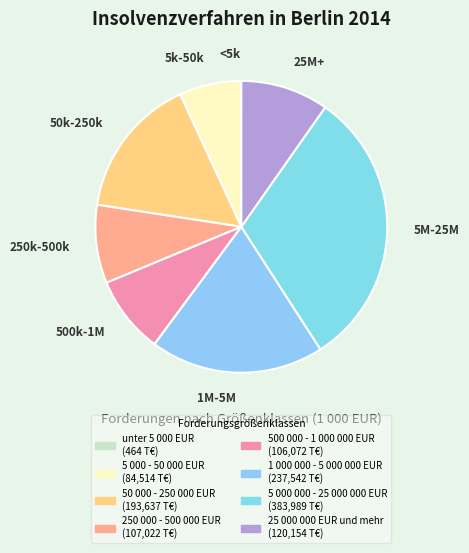

What is the total percentage of 1 000 000 - 5 000 000 EUR and 50 000 - 250 000 EUR?

35.0%